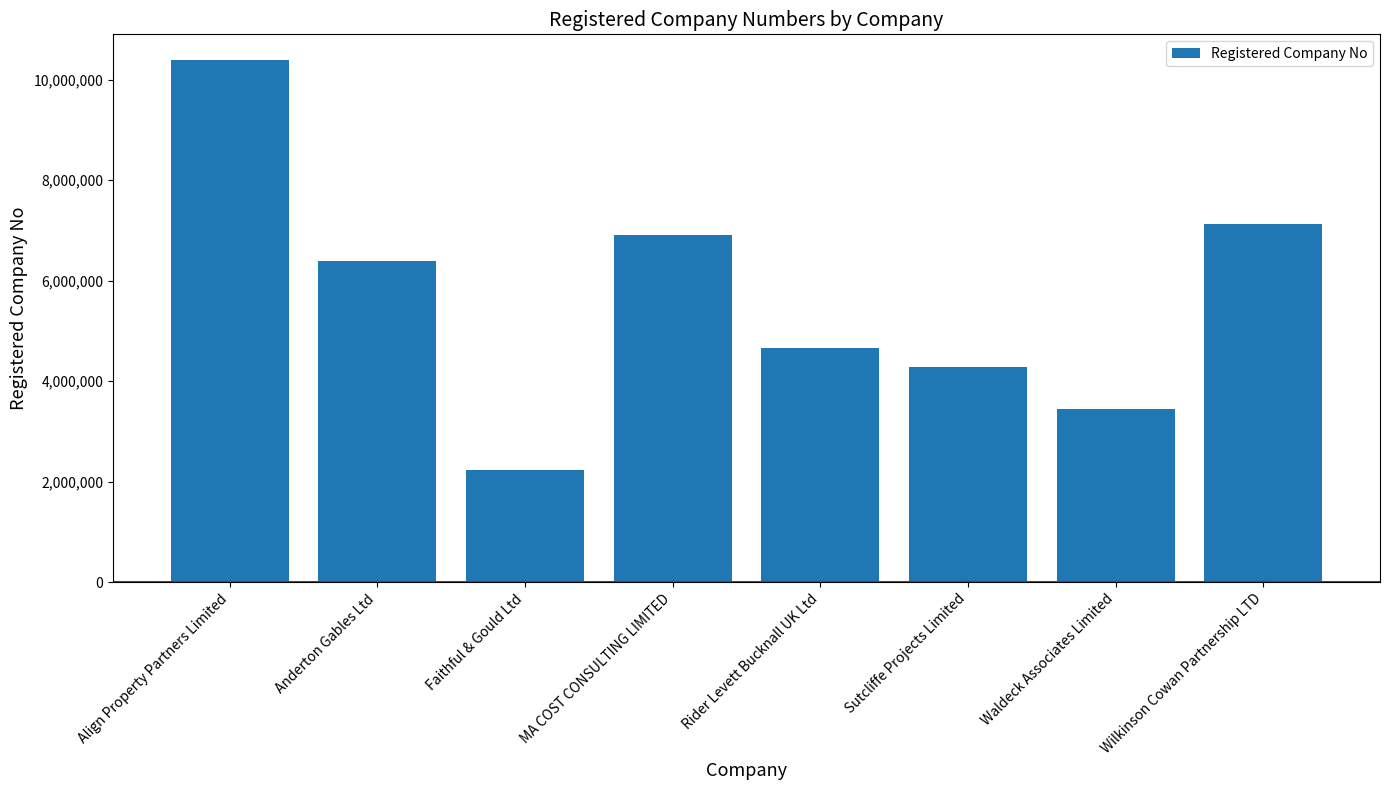

What is the change in value from Anderton Gables Ltd to Rider Levett Bucknall UK Ltd?

-1730641